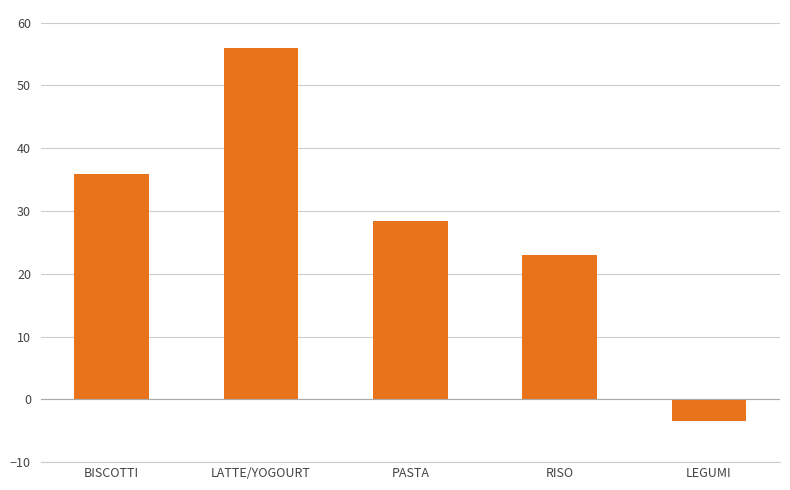

List the labels in order of value, largest first.

LATTE/YOGOURT, BISCOTTI, PASTA, RISO, LEGUMI